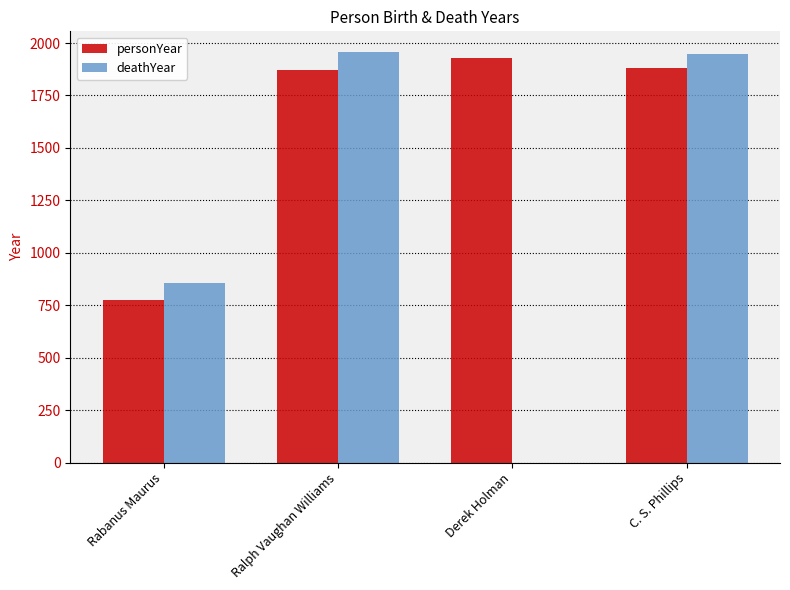

Reading right to left, extract all data points from this chart.

personYear: C. S. Phillips=1883	Derek Holman=1931	Ralph Vaughan Williams=1872	Rabanus Maurus=776
deathYear: C. S. Phillips=1949	Derek Holman=0	Ralph Vaughan Williams=1958	Rabanus Maurus=856